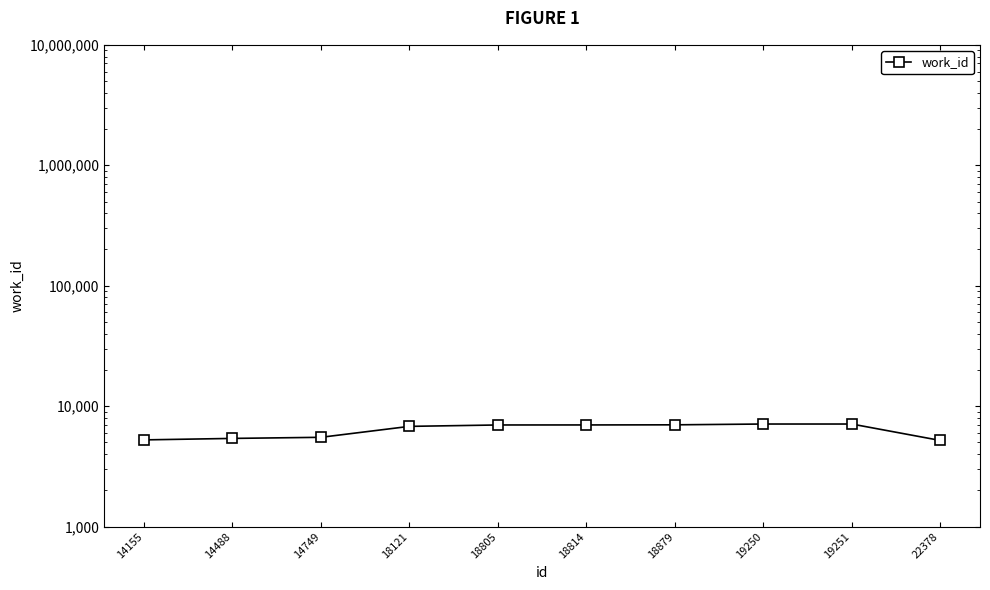

The chart shows a value of 6978 at 18805. True or false?

True